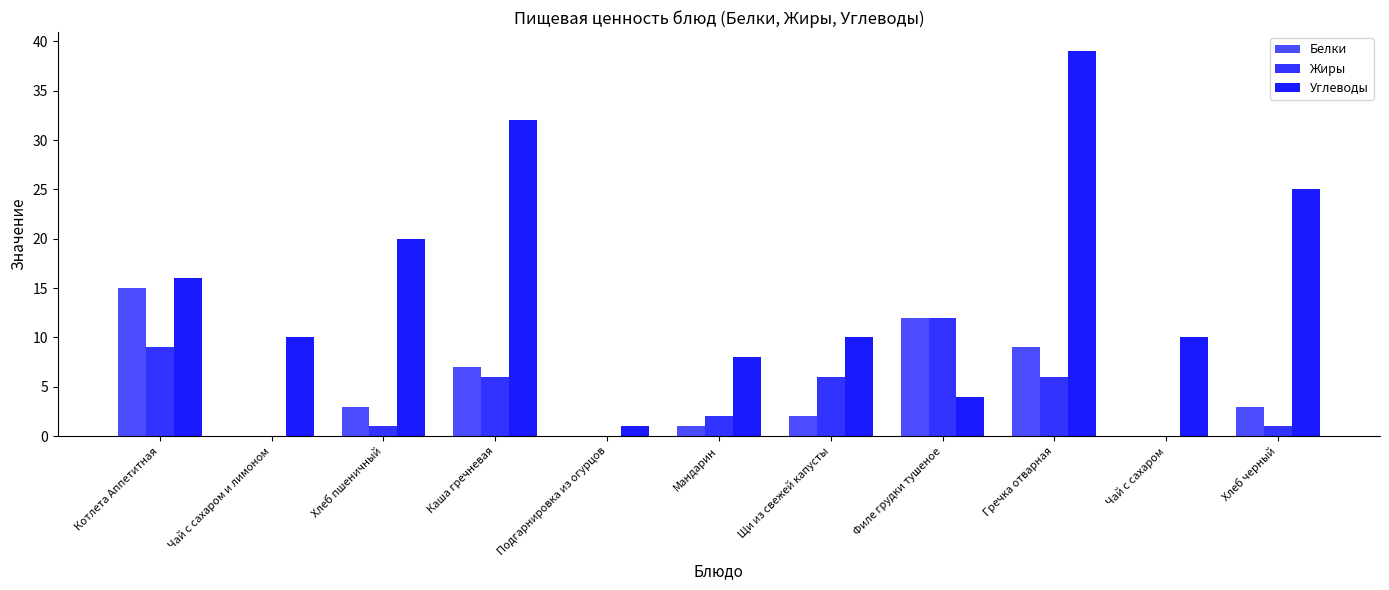

What is the approximate value of Углеводы at Котлета Аппетитная?

16